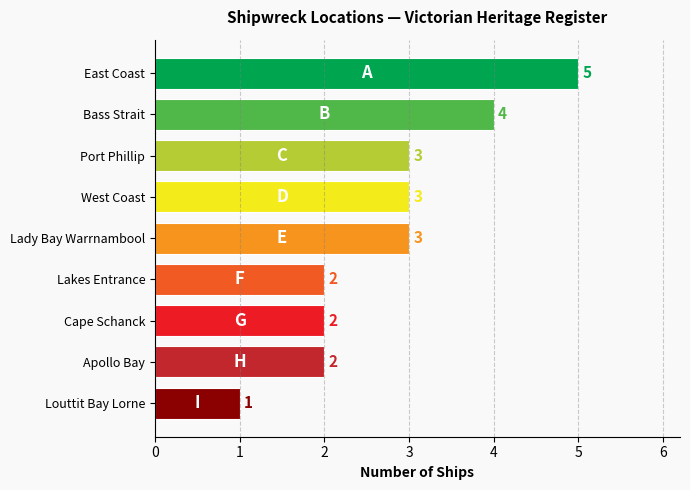

What is the minimum value shown in the chart?

1